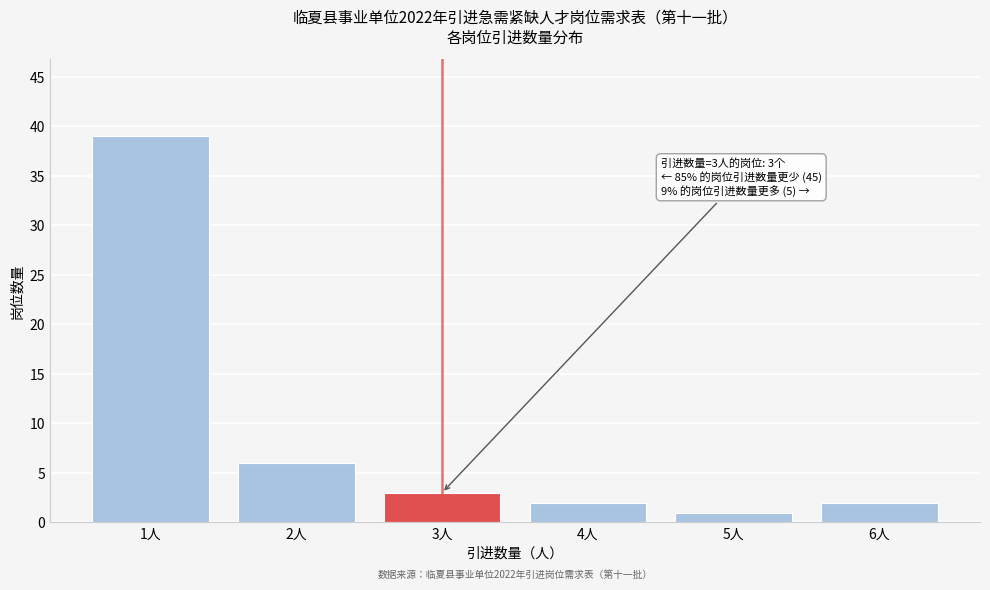

Reading left to right, list all the values displayed in this chart.

1人=39	2人=6	3人=3	4人=2	5人=1	6人=2